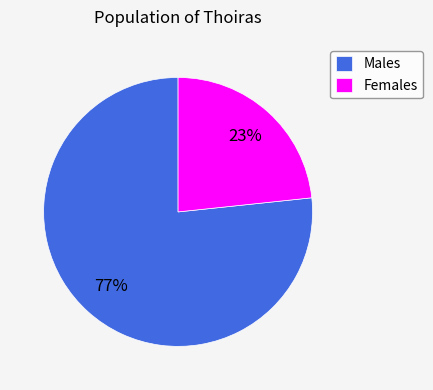

Is there a majority slice in this chart?

Yes